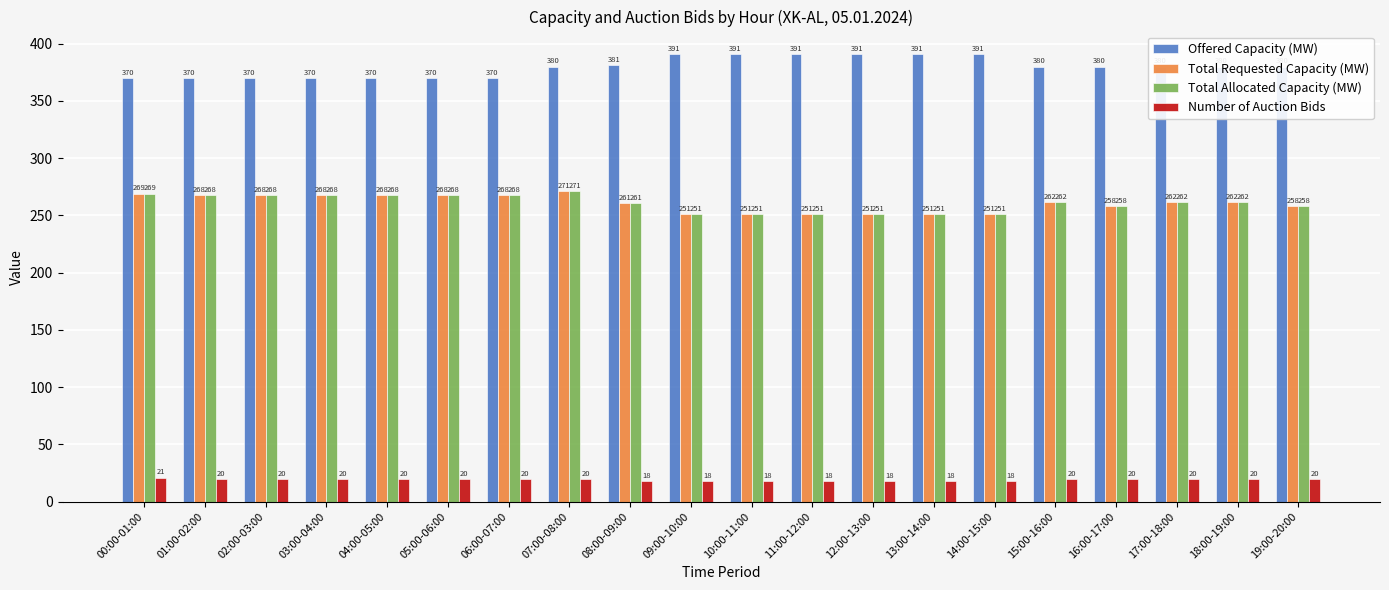

Which series has the widest spread of values?

Offered Capacity (MW)